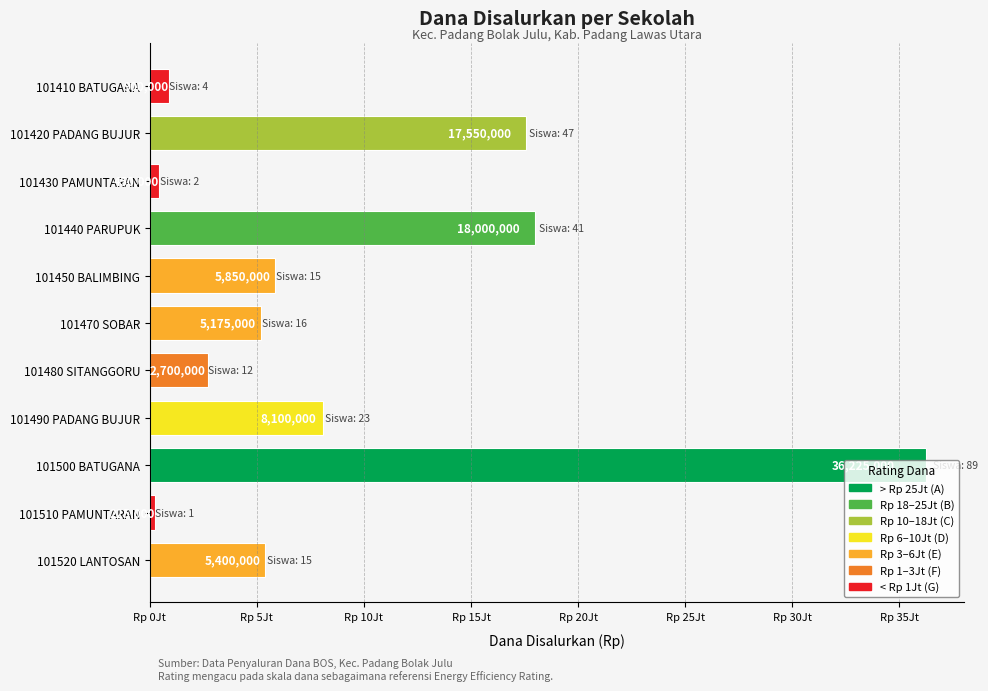

Does the chart contain any negative values?

No